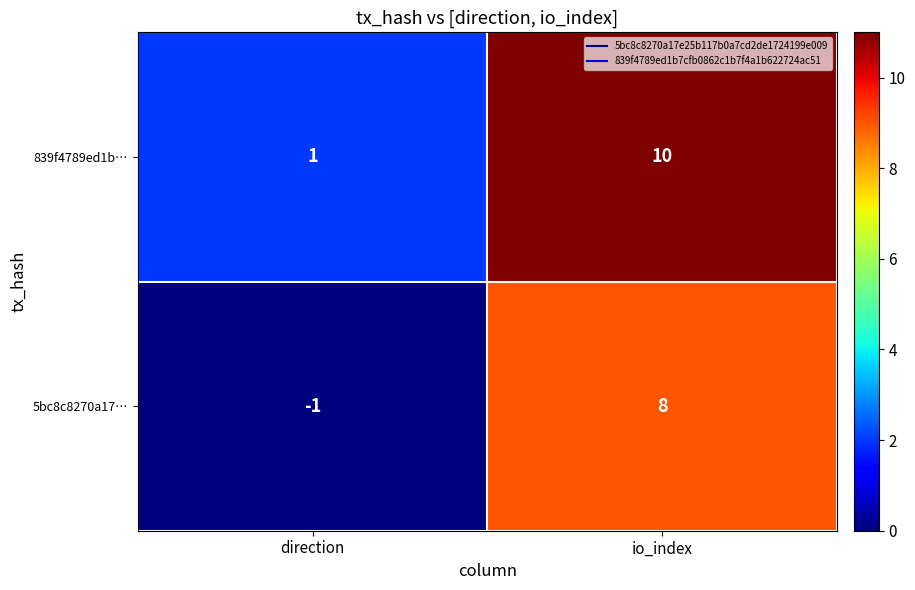

What is the maximum value shown in the chart?

10